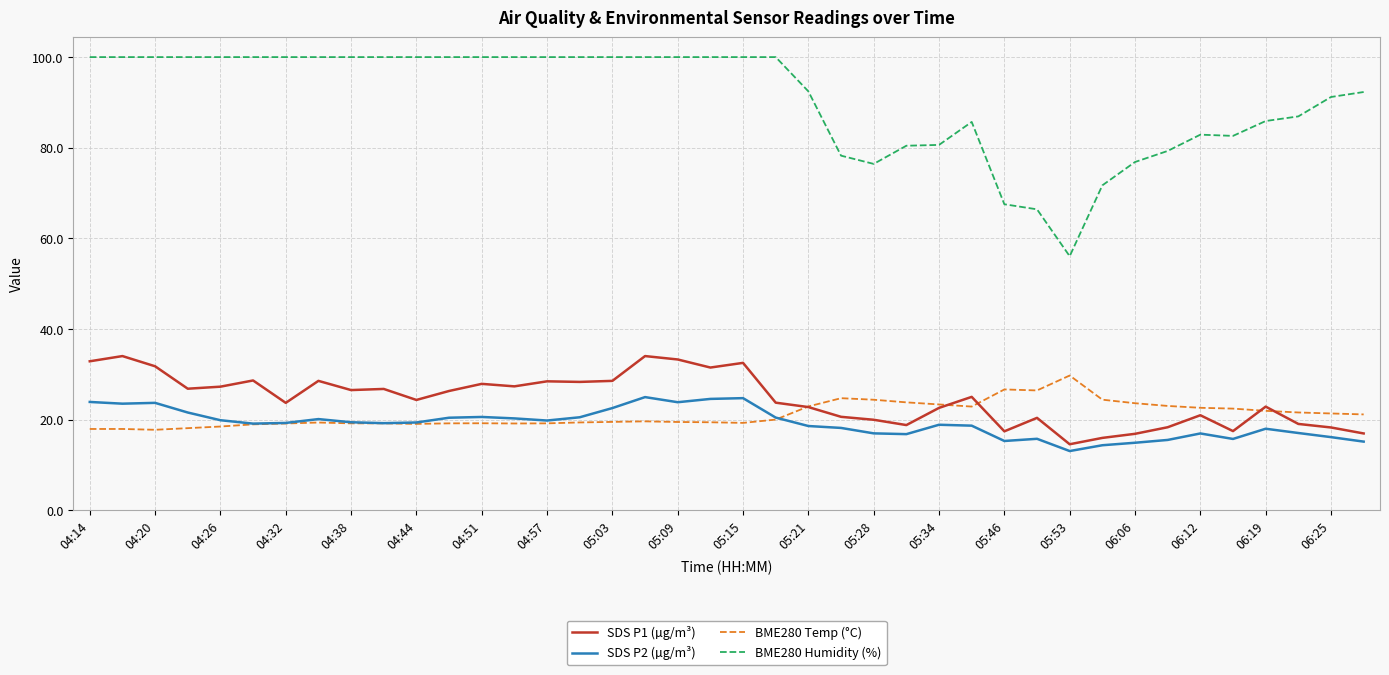

Which series has the largest range (max minus min)?

BME280 Humidity (%)